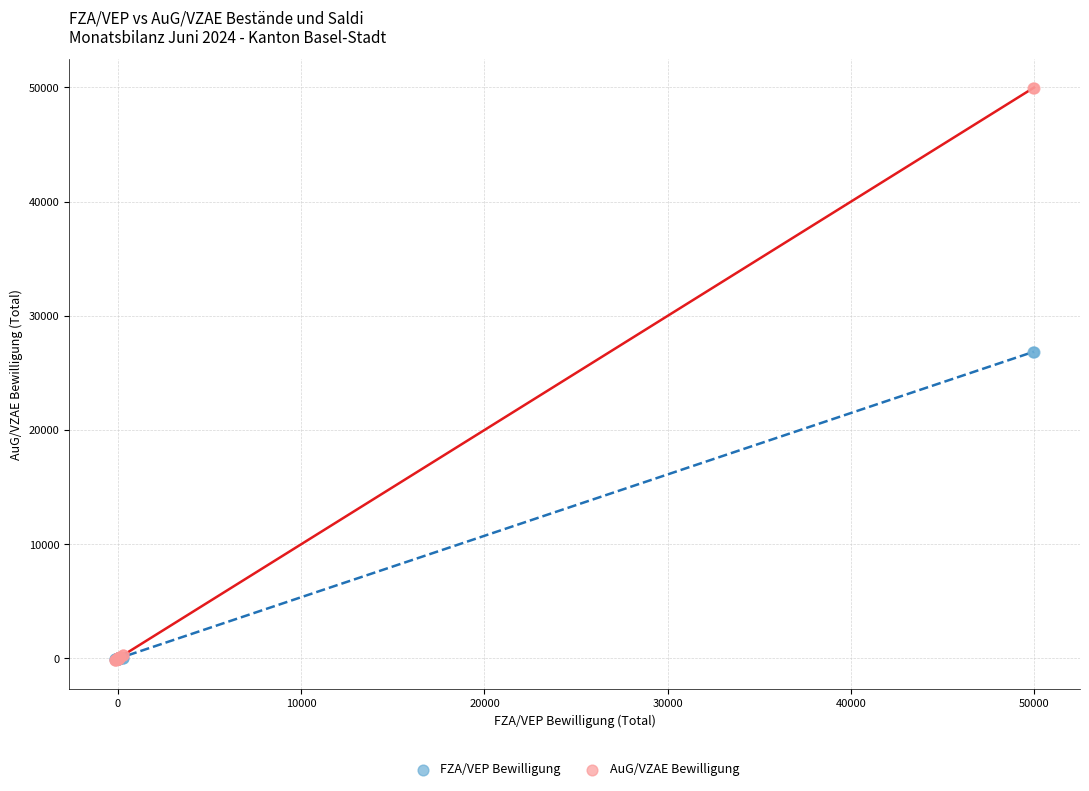

Which series has the widest spread of Y values?

AuG/VZAE Bewilligung